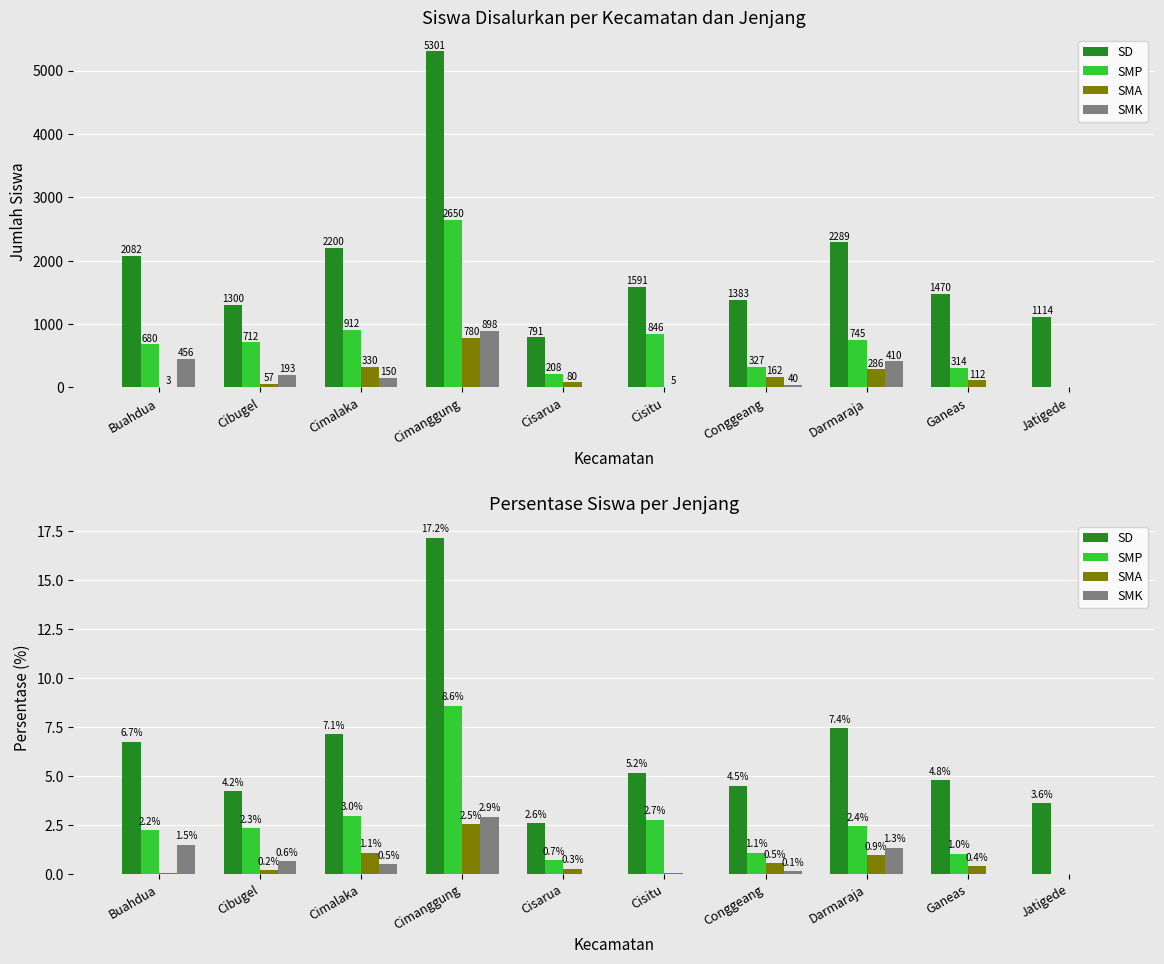

What are all the series names shown in the legend?

SD, SMP, SMA, SMK